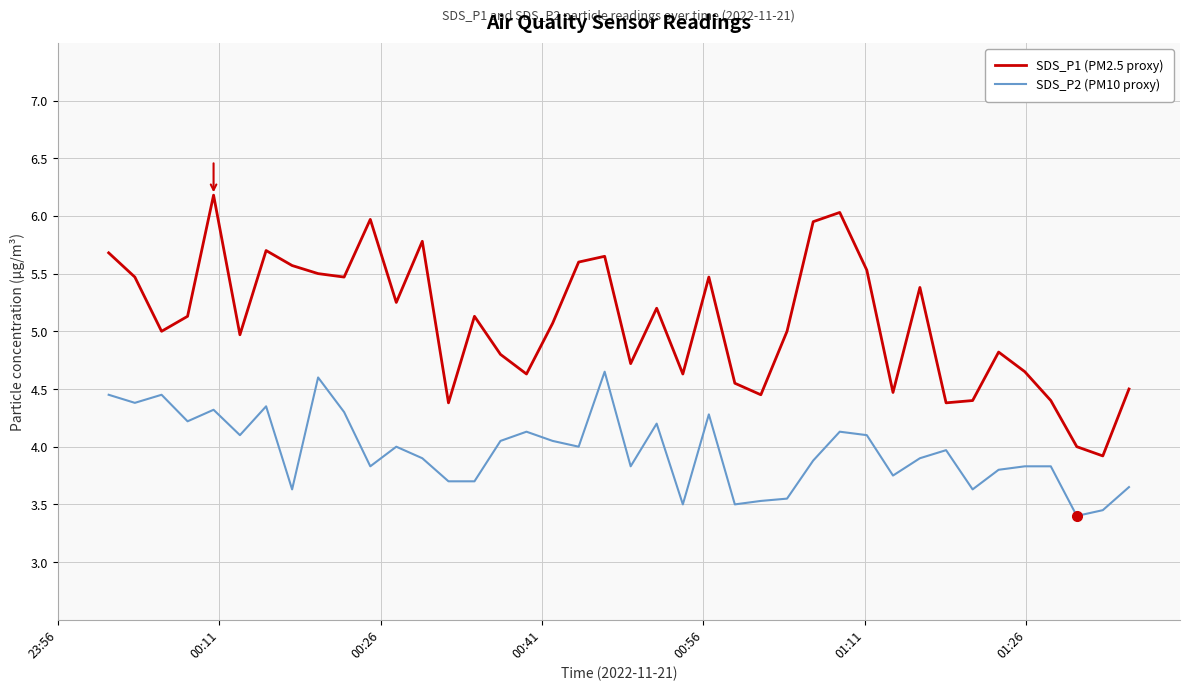

List the series in order of their peak value, lowest first.

SDS_P2 (PM10 proxy), SDS_P1 (PM2.5 proxy)